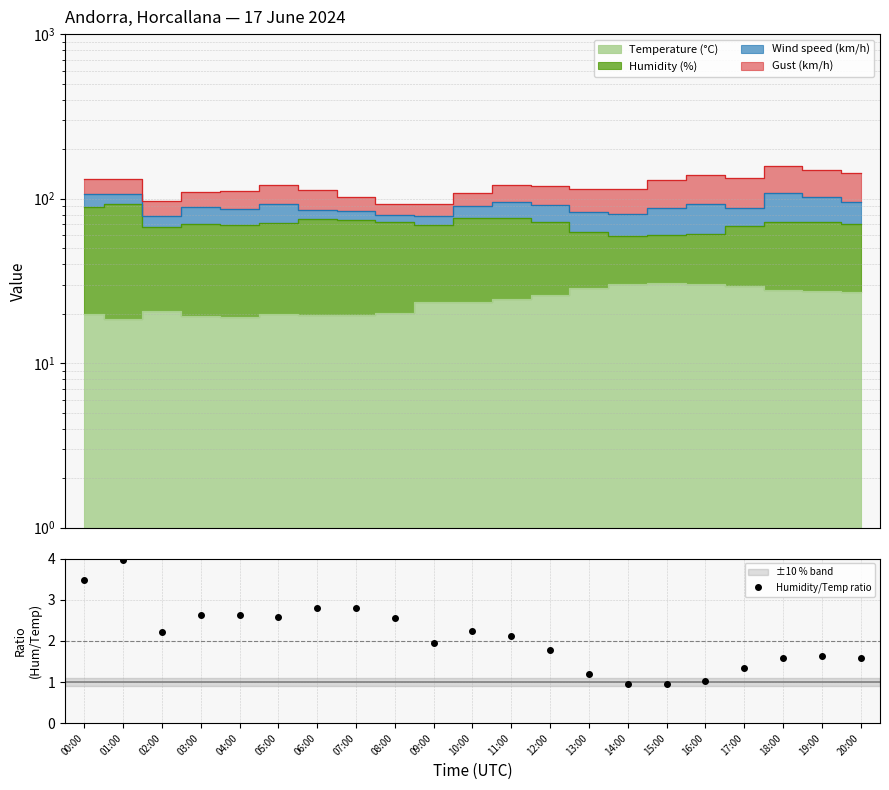

How many values are below 2?

10